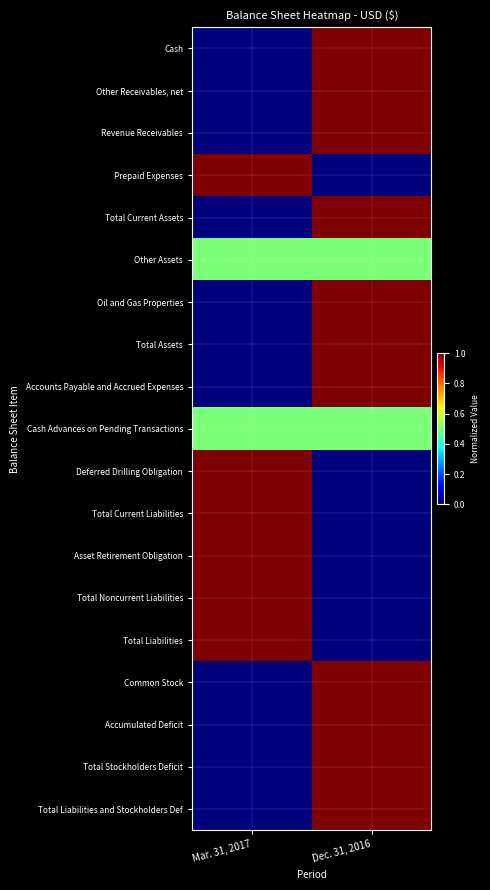

Which series has the largest range (max minus min)?

Cash